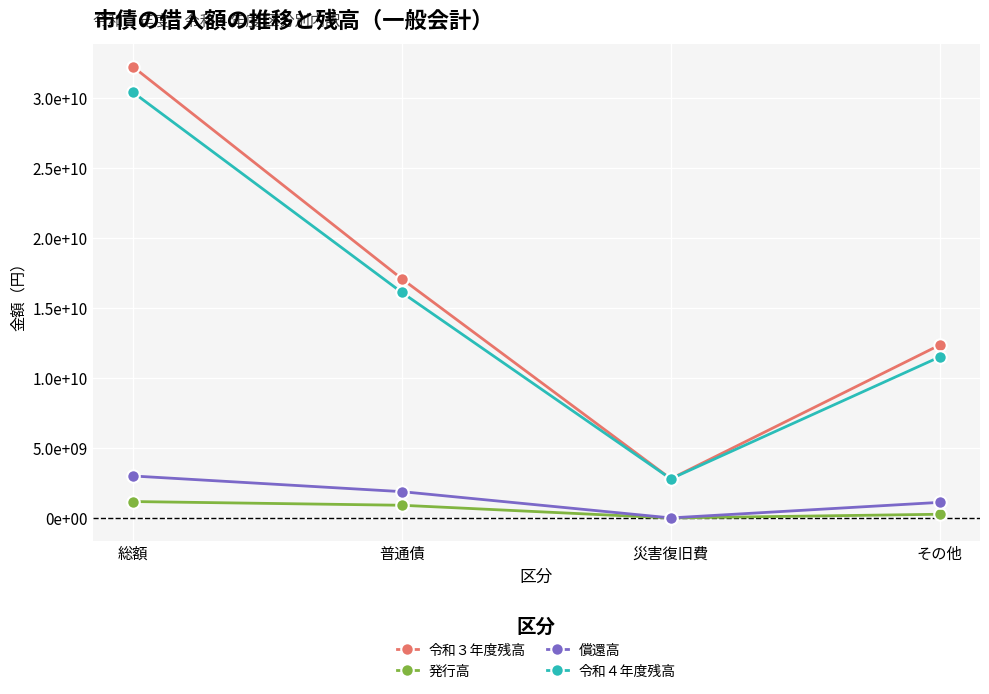

What is the sum of all 償還高 values?

6003000958